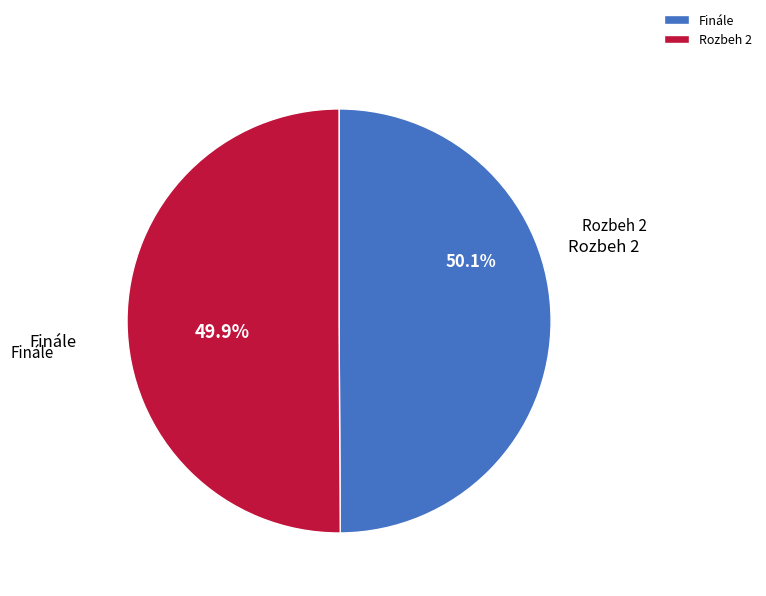

What percentage is the Finále slice, to the nearest percent?

50%